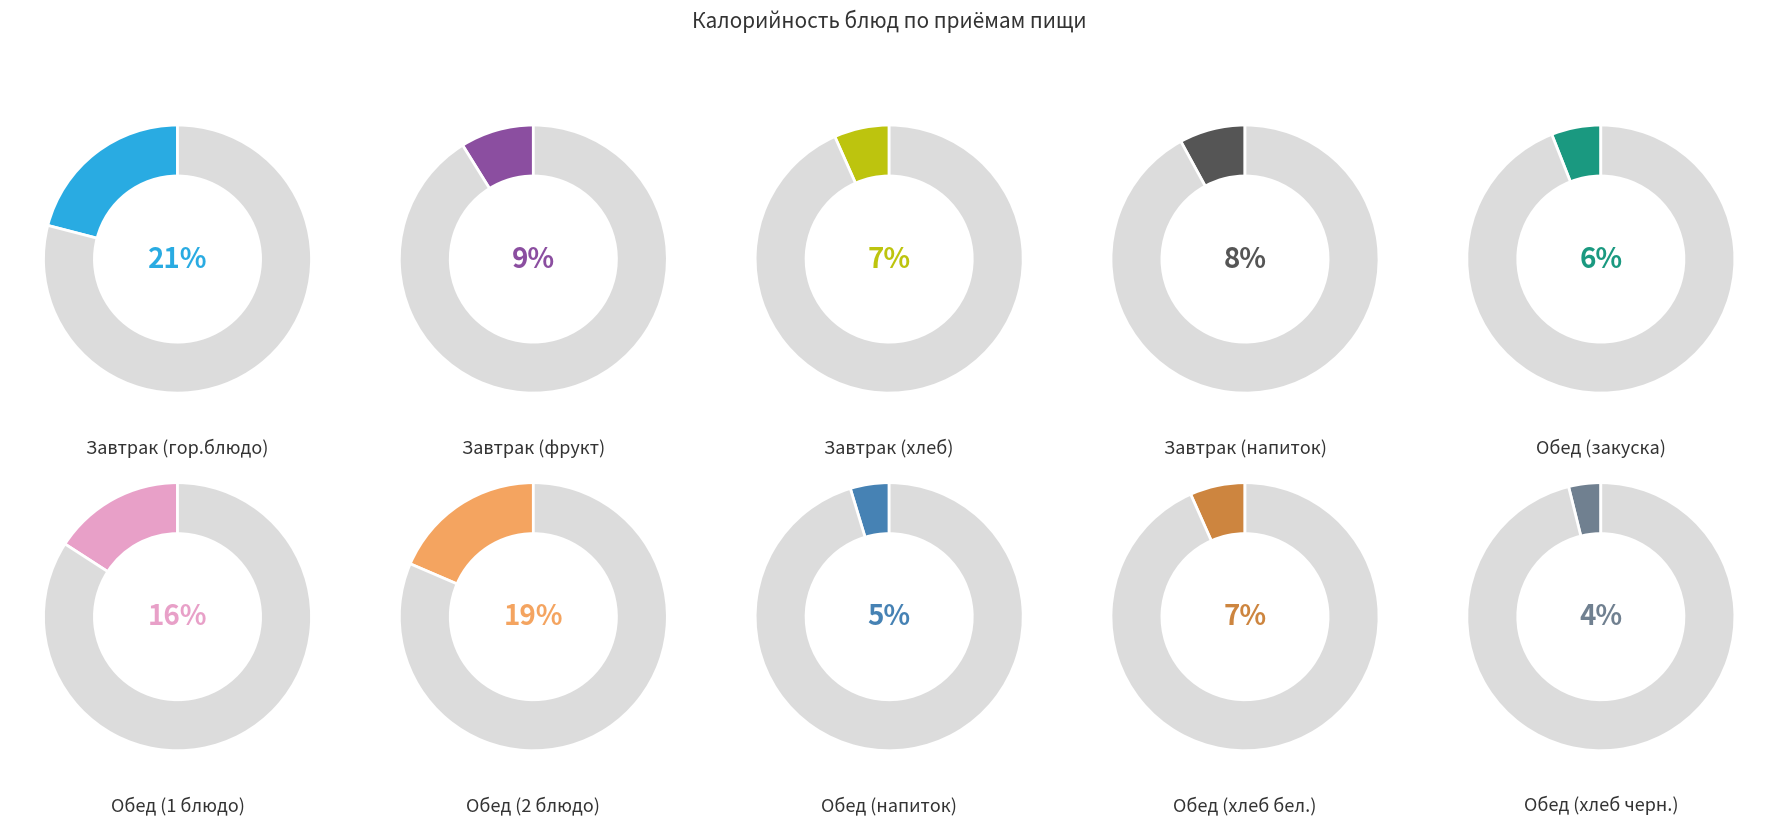

To the nearest percent, what is the average slice percentage?

10%